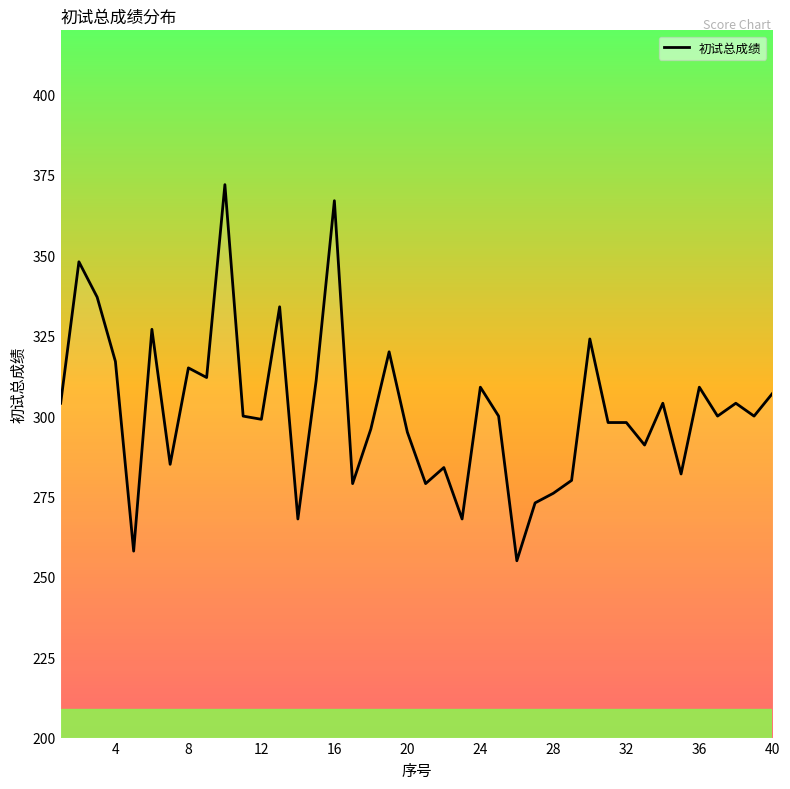

What is the sum of all values?

12085